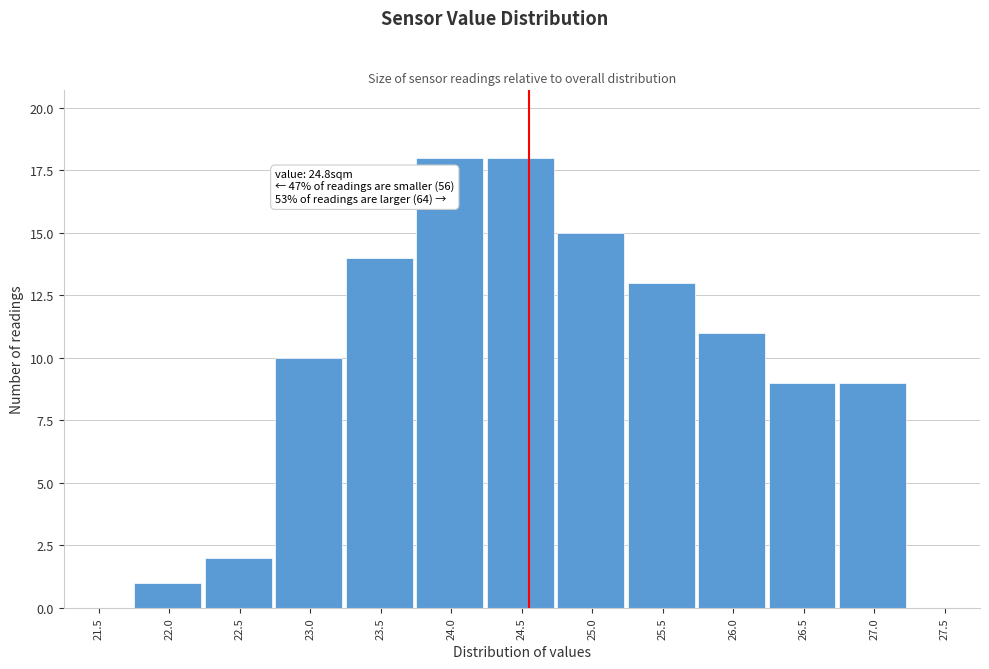

Reading left to right, extract all data points from this chart.

21.5=0	22.0=1	22.5=2	23.0=10	23.5=14	24.0=18	24.5=18	25.0=15	25.5=13	26.0=11	26.5=9	27.0=9	27.5=0